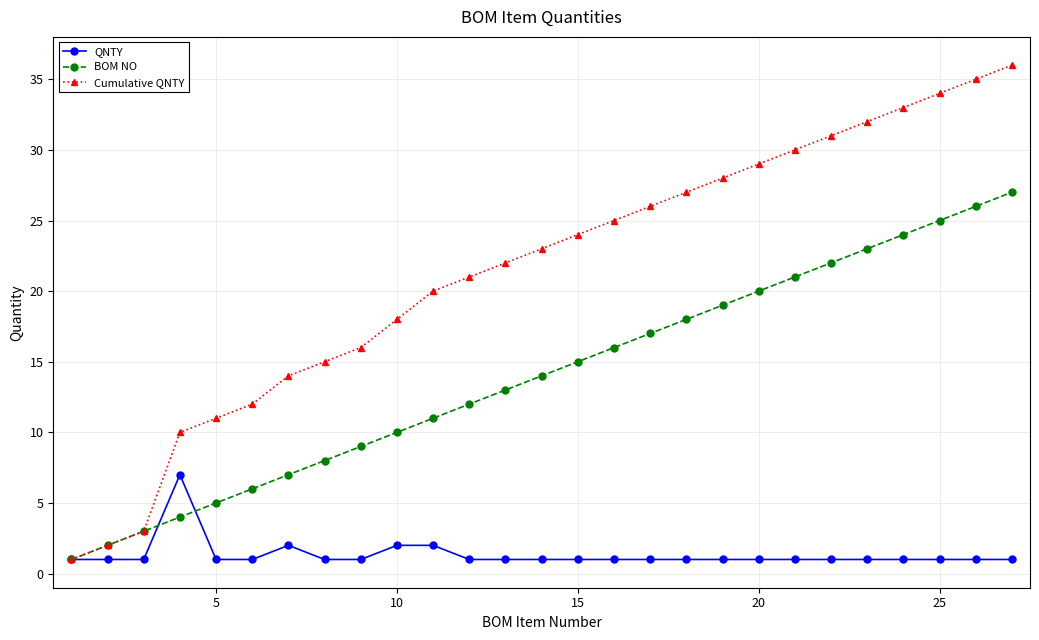

Which series has the widest spread of values?

Cumulative QNTY